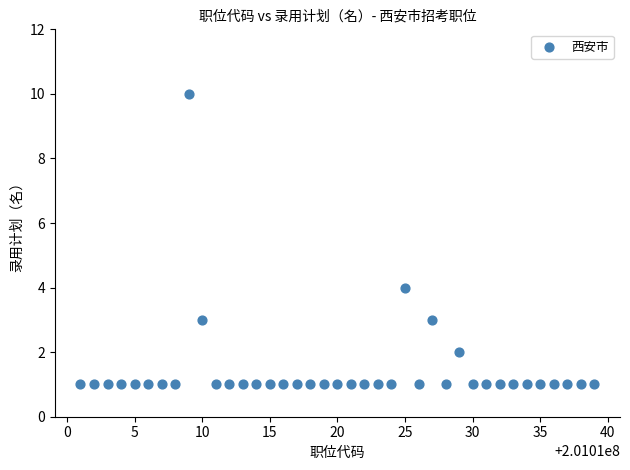

What is the range of Y values (max minus min)?

9